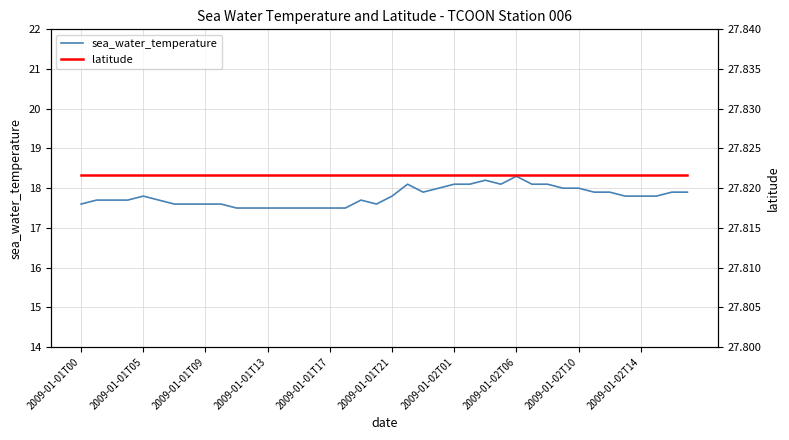

Which series has the largest total across all categories?

latitude